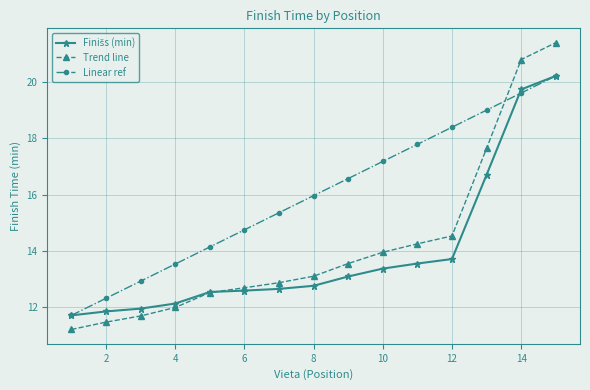

True or false: Linear ref and Trend line cross at least once.

True